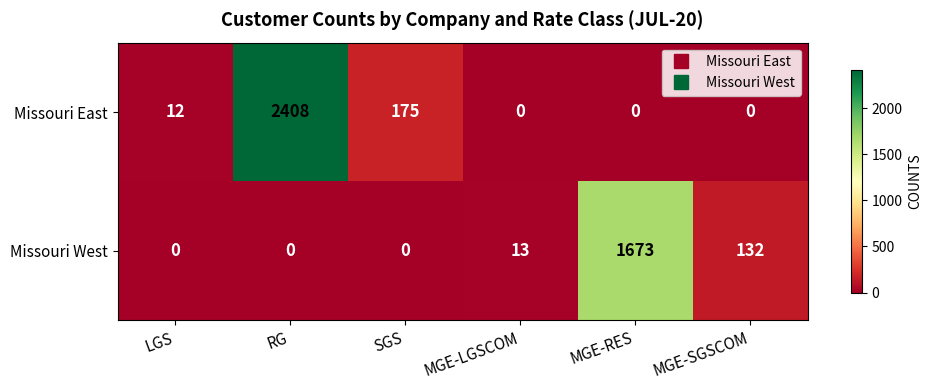

Where is Missouri West nearest to the value 836?

MGE-SGSCOM